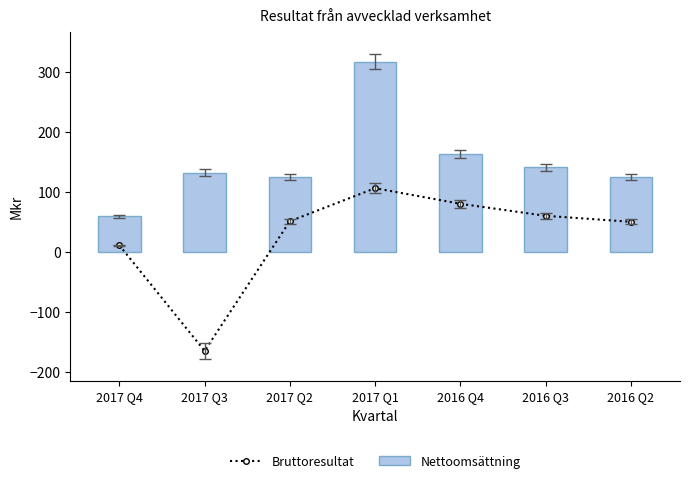

Which series has the largest total across all categories?

Nettoomsättning